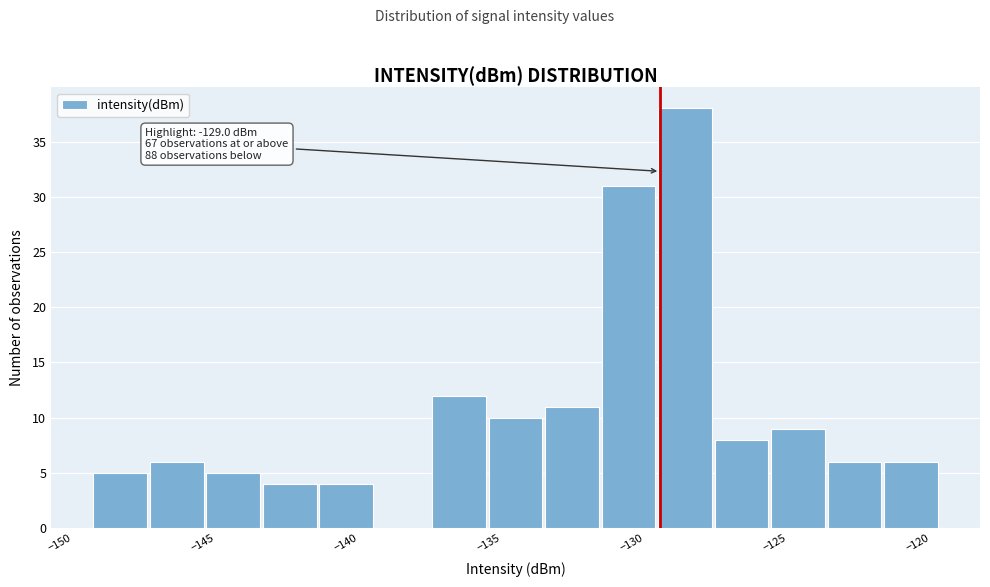

Read against the x-axis, roughly where is the centre of the tallest bar?

-128.0